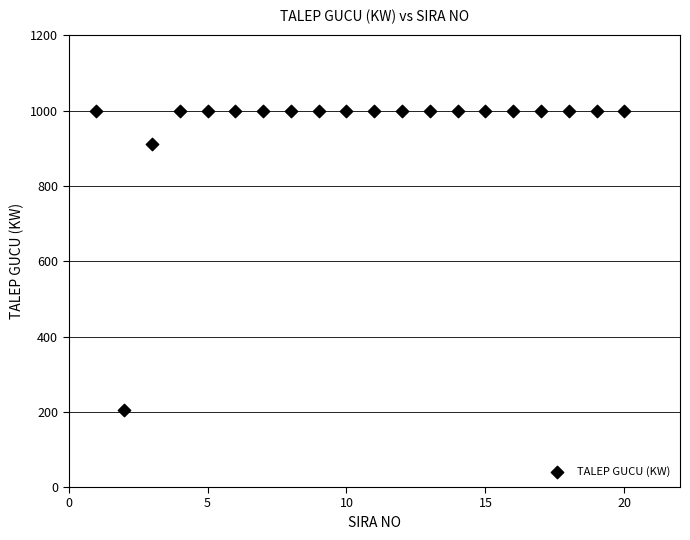

What Y value in the scatter plot is closest to 602?

910.8